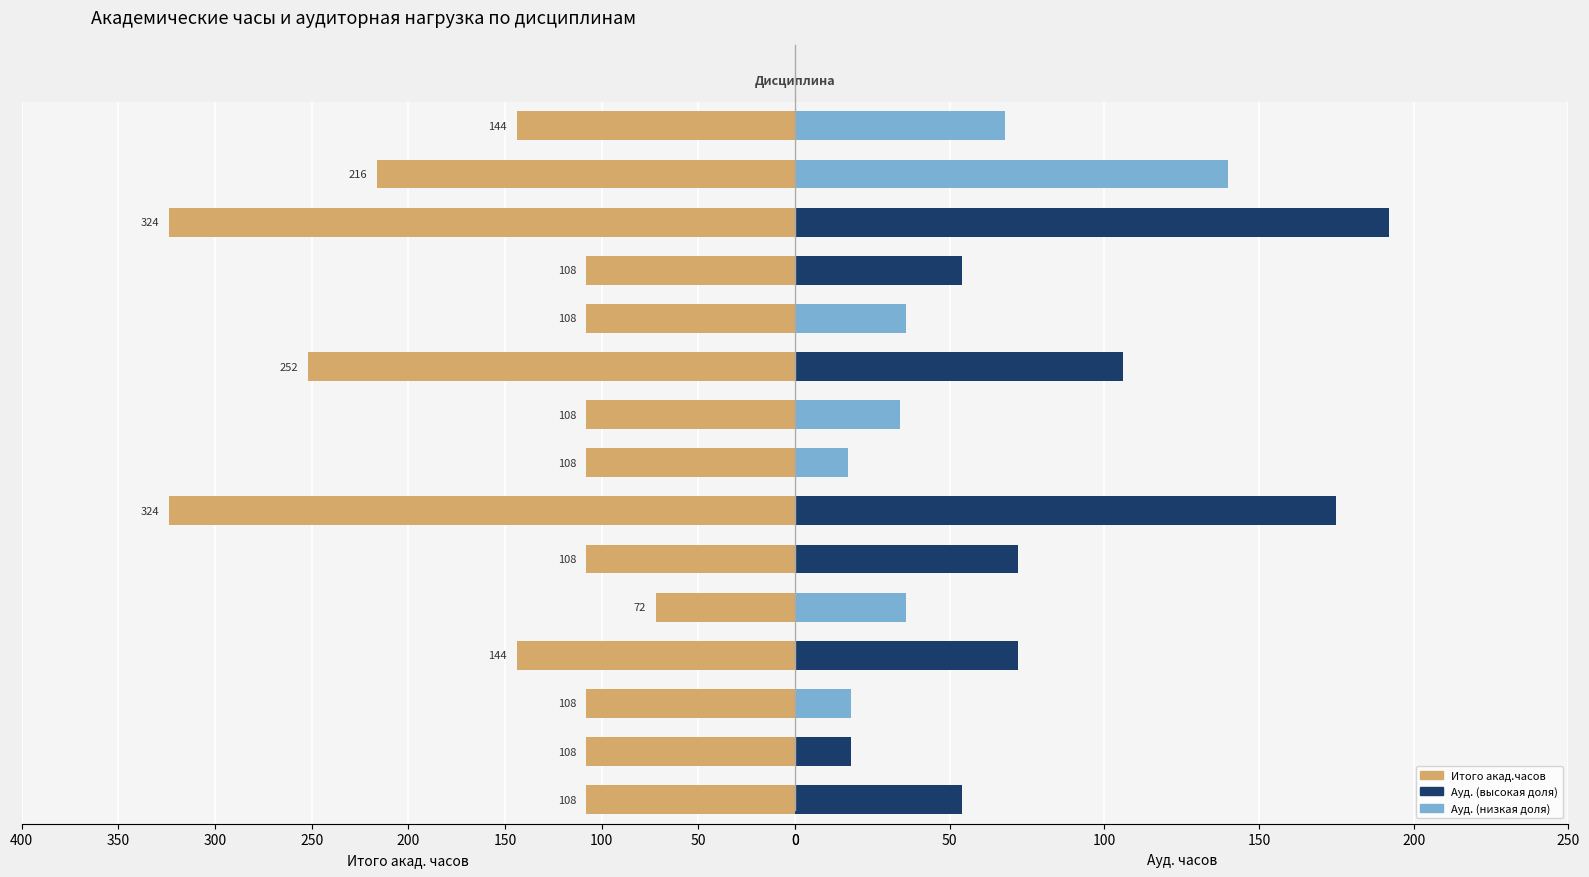

What is the value of the Ауд. bar at the 12th from the left?

54